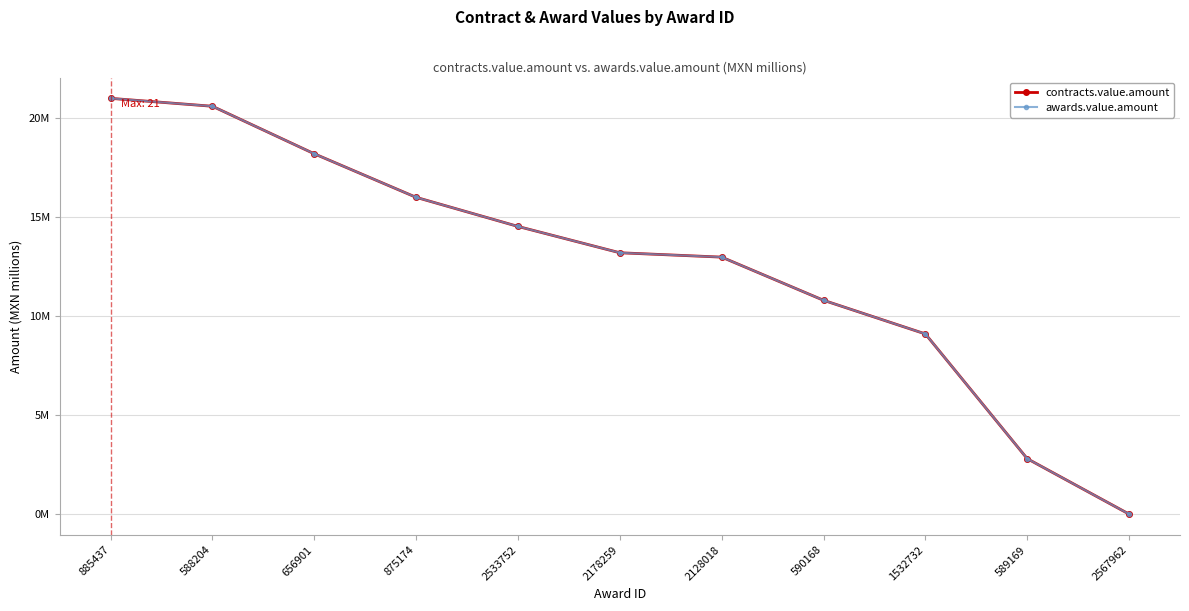

Does the chart have visible grid lines?

Yes